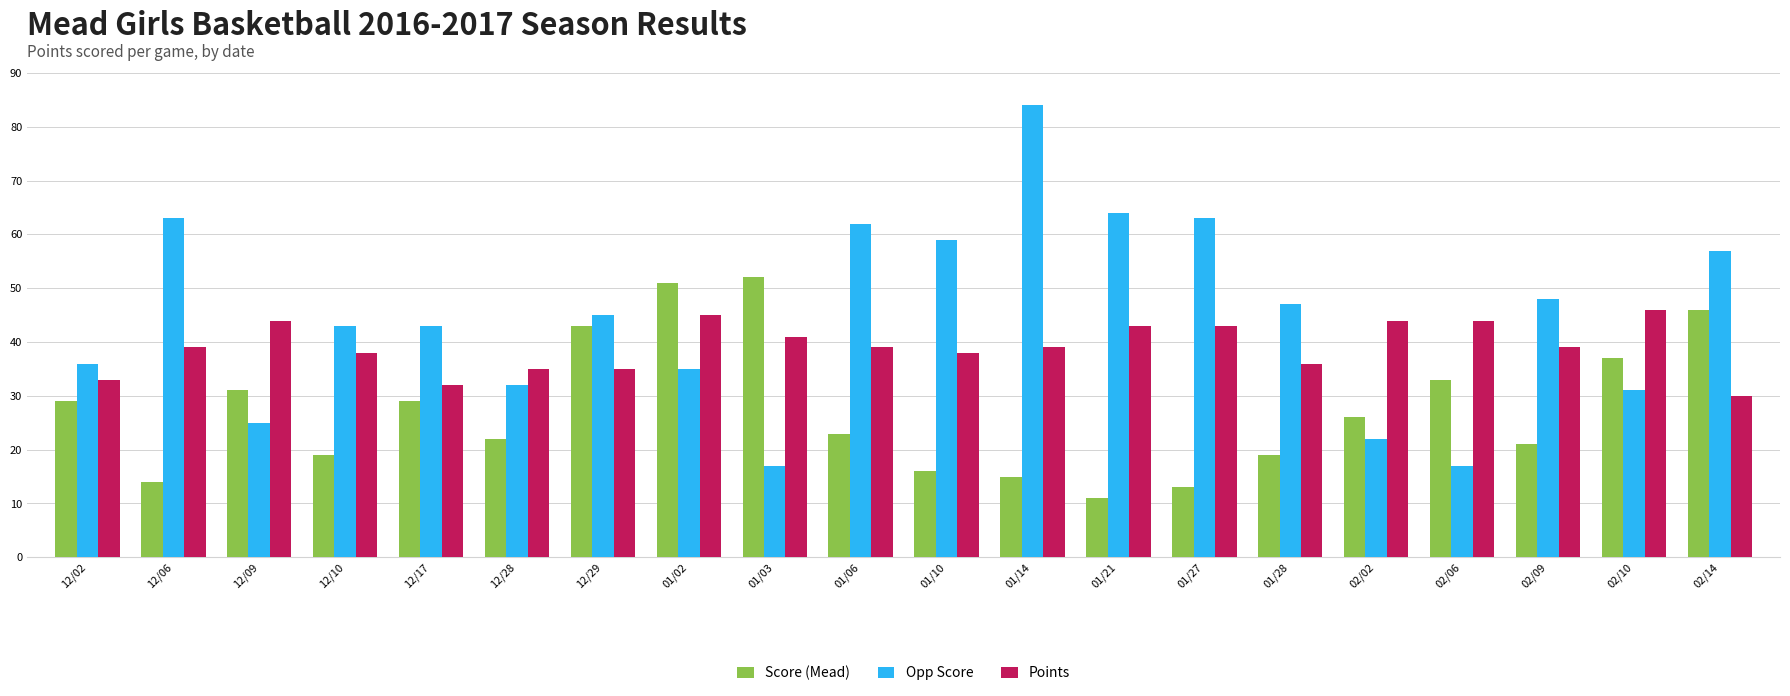

Reading right to left, transcribe all the data shown in this chart.

Score (Mead): 02/14=46	02/10=37	02/09=21	02/06=33	02/02=26	01/28=19	01/27=13	01/21=11	01/14=15	01/10=16	01/06=23	01/03=52	01/02=51	12/29=43	12/28=22	12/17=29	12/10=19	12/09=31	12/06=14	12/02=29
Opp Score: 02/14=57	02/10=31	02/09=48	02/06=17	02/02=22	01/28=47	01/27=63	01/21=64	01/14=84	01/10=59	01/06=62	01/03=17	01/02=35	12/29=45	12/28=32	12/17=43	12/10=43	12/09=25	12/06=63	12/02=36
Points: 02/14=30	02/10=46	02/09=39	02/06=44	02/02=44	01/28=36	01/27=43	01/21=43	01/14=39	01/10=38	01/06=39	01/03=41	01/02=45	12/29=35	12/28=35	12/17=32	12/10=38	12/09=44	12/06=39	12/02=33